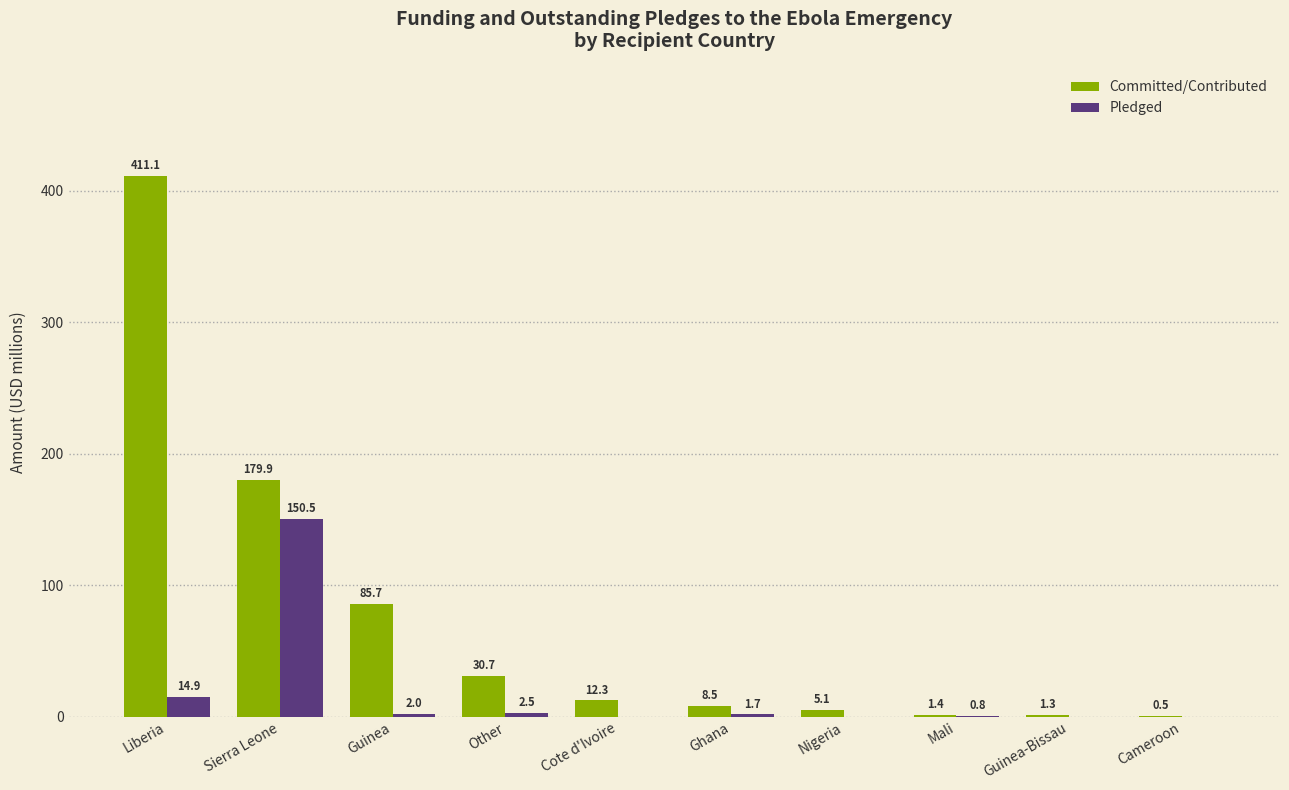

Reading left to right, transcribe all the data shown in this chart.

Committed/Contributed: Liberia=411.1	Sierra Leone=179.9	Guinea=85.7	Other=30.7	Cote d'Ivoire=12.3	Ghana=8.5	Nigeria=5.1	Mali=1.4	Guinea-Bissau=1.3	Cameroon=0.5
Pledged: Liberia=14.9	Sierra Leone=150.5	Guinea=2.0	Other=2.5	Cote d'Ivoire=0.0	Ghana=1.7	Nigeria=0.0	Mali=0.8	Guinea-Bissau=0.0	Cameroon=0.0